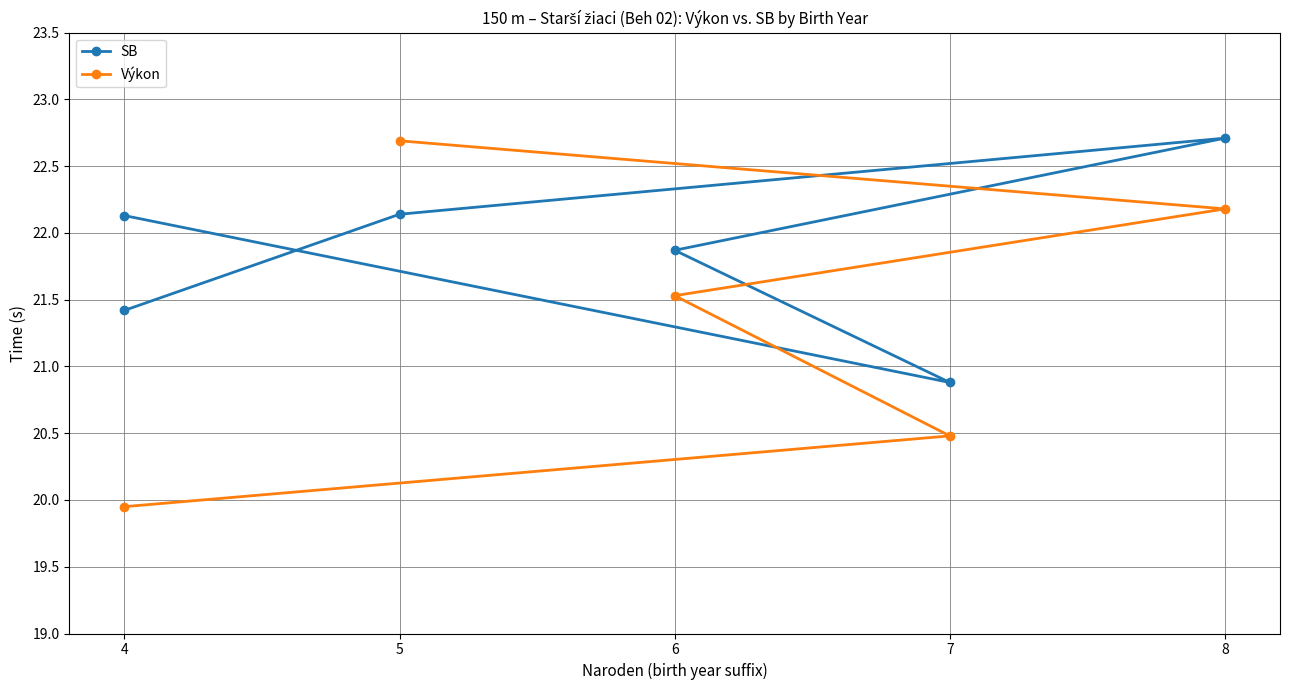

Is it true that Výkon equals 22.2 at 8?

True